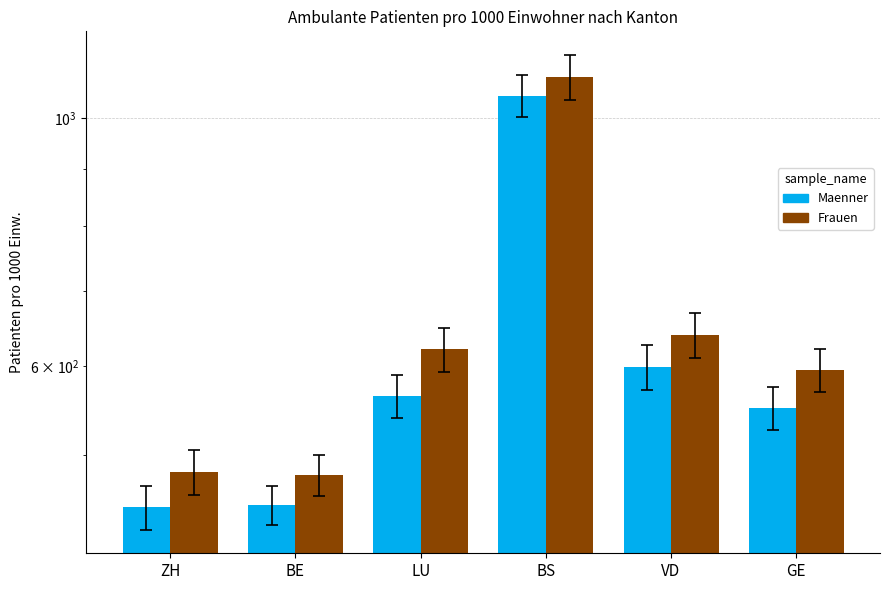

At how many categories does at least one series exceed 1030?

1